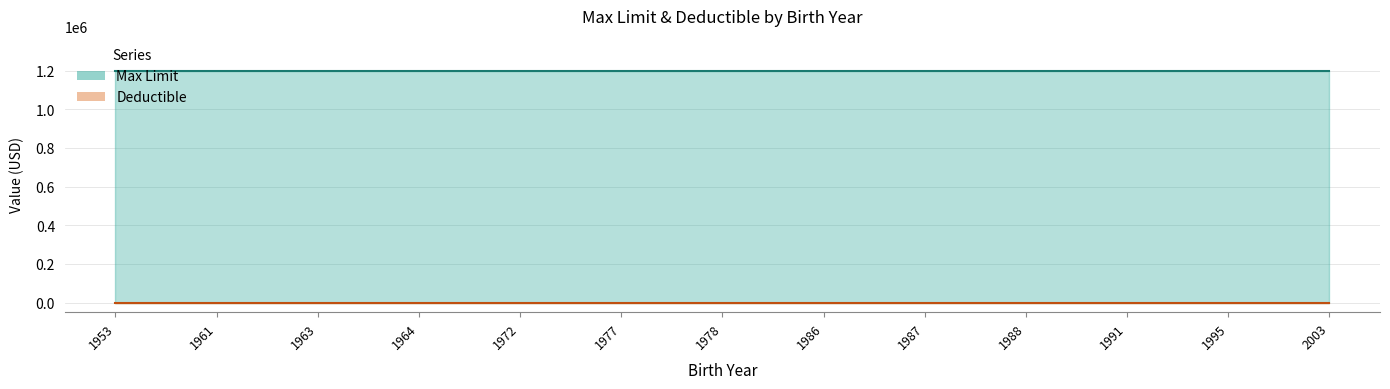

Which category has the lowest value in the Max Limit series?

1953